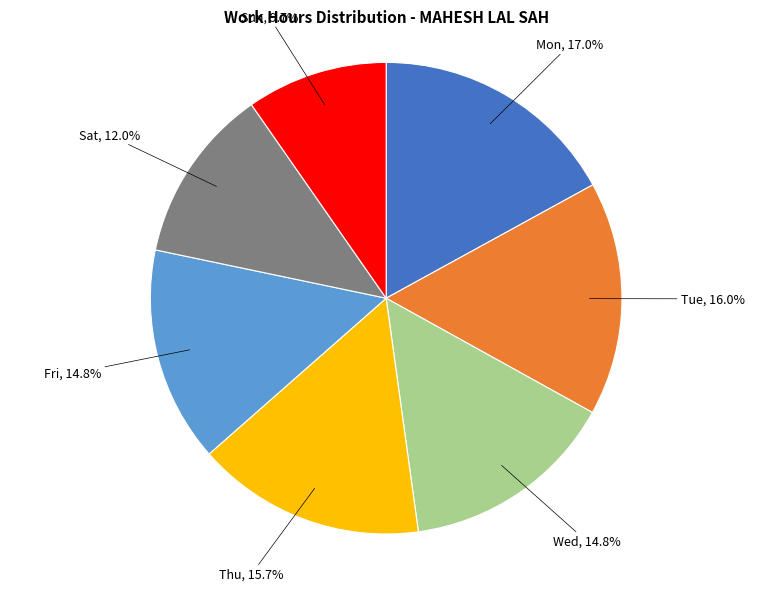

Count the number of slices in the pie.

7